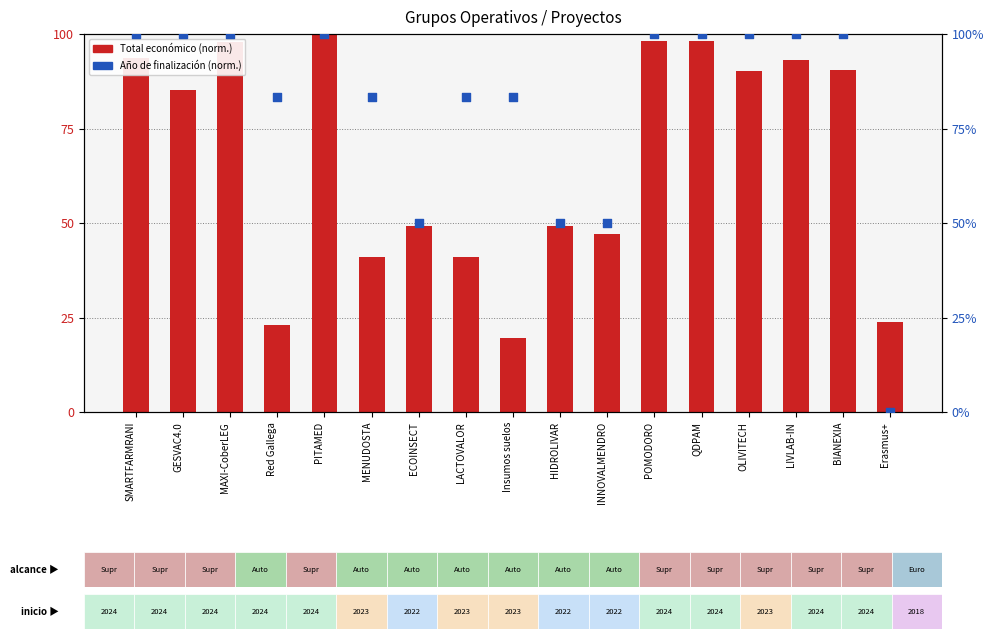

What are all the series names shown in the legend?

Total económico (normalizado), Año de finalización (normalizado)